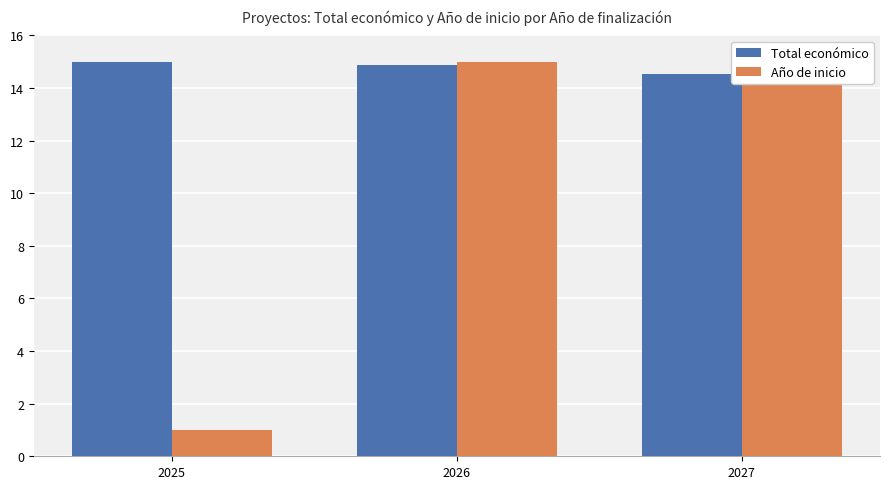

List the labels in order of Año de inicio value, smallest first.

2025, 2026, 2027